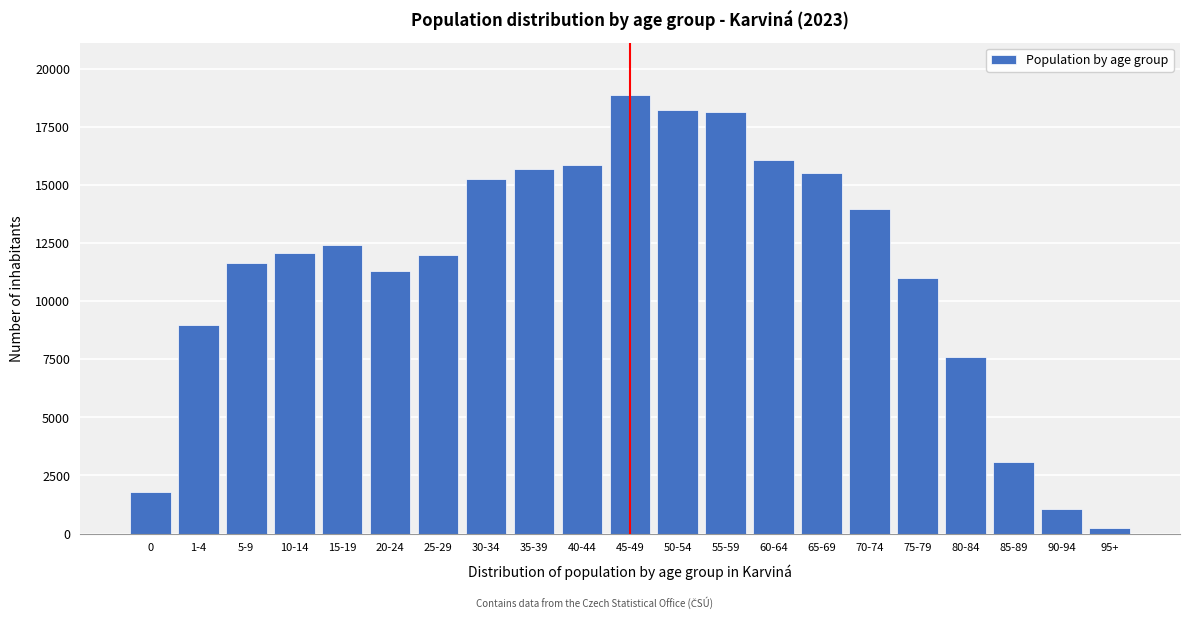

Reading right to left, transcribe all the data shown in this chart.

217	1049	3092	7618	10986	13984	15519	16087	18133	18247	18870	15859	15682	15256	11981	11320	12402	12095	11654	8983	1797